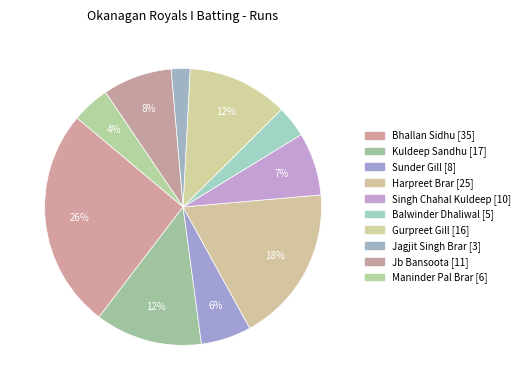

How many segments does this pie chart have?

10